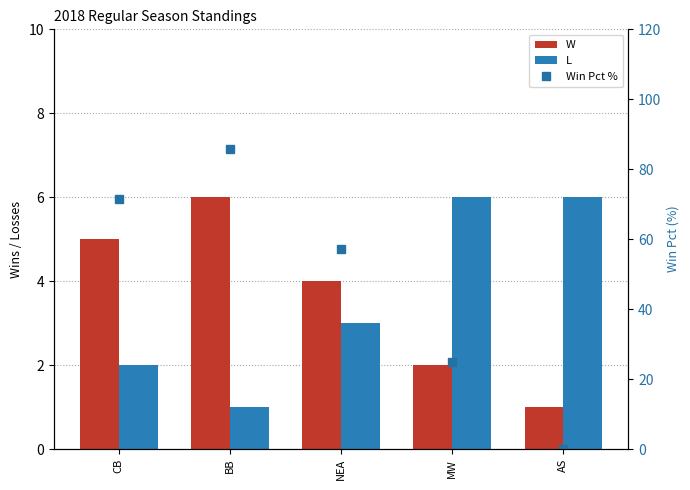

At which label does L first exceed 3?

MW